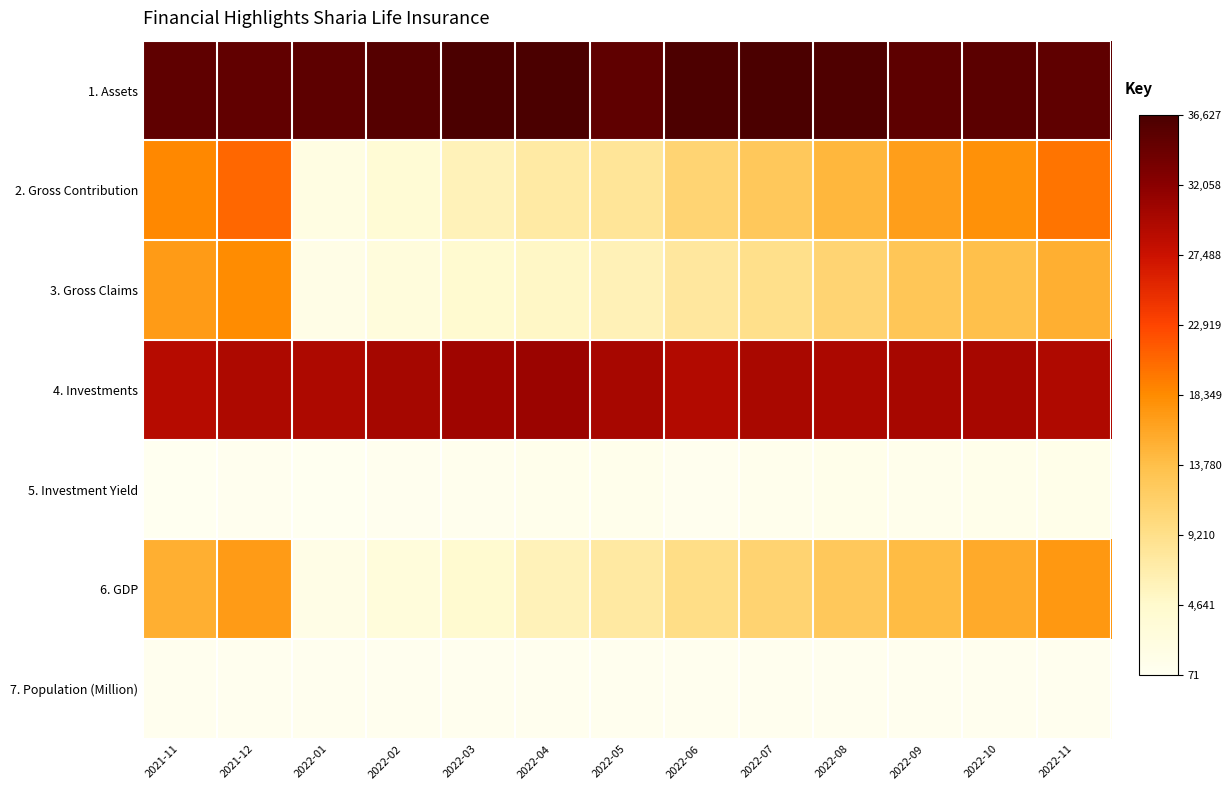

Reading right to left, list all the values displayed in this chart.

1. Assets: 2022-11=35114.7	2022-10=35358.3	2022-09=35300.6	2022-08=36238.9	2022-07=36627.9	2022-06=36405.5	2022-05=35122.0	2022-04=36550.0	2022-03=36516.7	2022-02=35856.4	2022-01=35252.7	2021-12=34970.2	2021-11=35096.3
2. Gross Contribution: 2022-11=19779.0	2022-10=17855.9	2022-09=16669.6	2022-08=14501.0	2022-07=12504.7	2022-06=10851.2	2022-05=8283.4	2022-04=7392.0	2022-03=6036.1	2022-02=3618.7	2022-01=1812.8	2021-12=20652.0	2021-11=18630.0
3. Gross Claims: 2022-11=15266.1	2022-10=13721.5	2022-09=12818.5	2022-08=10848.0	2022-07=9187.4	2022-06=7810.7	2022-05=6174.4	2022-04=5130.0	2022-03=4344.7	2022-02=2765.8	2022-01=1458.6	2021-12=18330.0	2021-11=17055.5
4. Investments: 2022-11=29412.7	2022-10=29960.6	2022-09=29984.5	2022-08=29768.9	2022-07=29889.5	2022-06=29320.5	2022-05=29951.8	2022-04=30857.0	2022-03=30584.1	2022-02=30182.8	2022-01=29543.3	2021-12=29528.9	2021-11=29056.5
5. Investment Yield: 2022-11=1003.8	2022-10=876.7	2022-09=728.8	2022-08=846.4	2022-07=544.1	2022-06=270.4	2022-05=681.9	2022-04=737.0	2022-03=476.2	2022-02=262.6	2022-01=71.9	2021-12=310.6	2021-11=138.8
6. GDP: 2022-11=17294.3	2022-10=15722.1	2022-09=14149.9	2022-08=12577.7	2022-07=11005.5	2022-06=9433.3	2022-05=7521.8	2022-04=6017.4	2022-03=4242.7	2022-02=2828.5	2022-01=1414.2	2021-12=16970.8	2021-11=15243.3
7. Population (Million): 2022-11=276.8	2022-10=276.8	2022-09=276.8	2022-08=276.8	2022-07=276.8	2022-06=276.8	2022-05=276.8	2022-04=276.8	2022-03=276.8	2022-02=276.8	2022-01=276.8	2021-12=274.0	2021-11=274.0